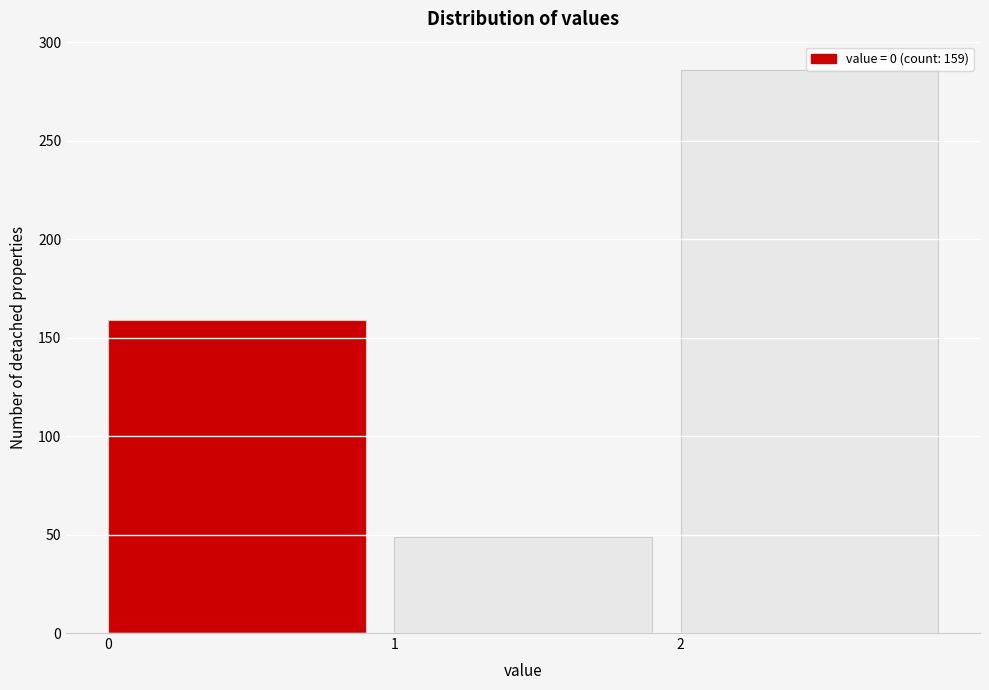

Over which range of the x-axis is the bar tallest?

2 to 3